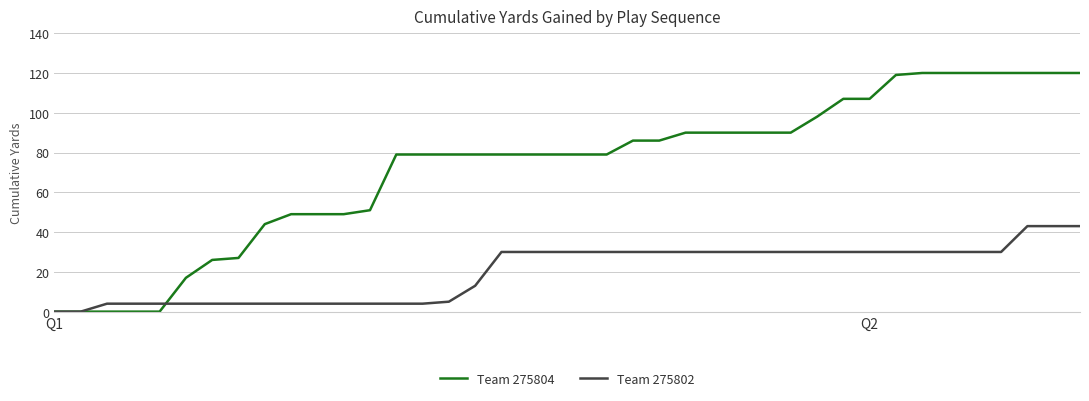

Rank the series by their maximum value, from highest to lowest.

Team 275804, Team 275802